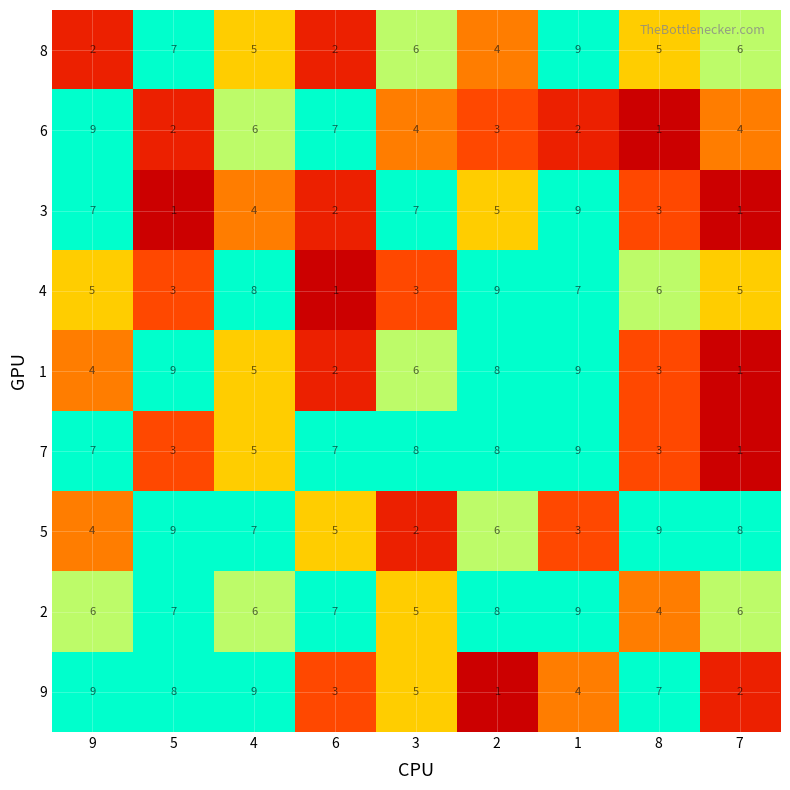

Which series changed the most between 8 and 7?

9